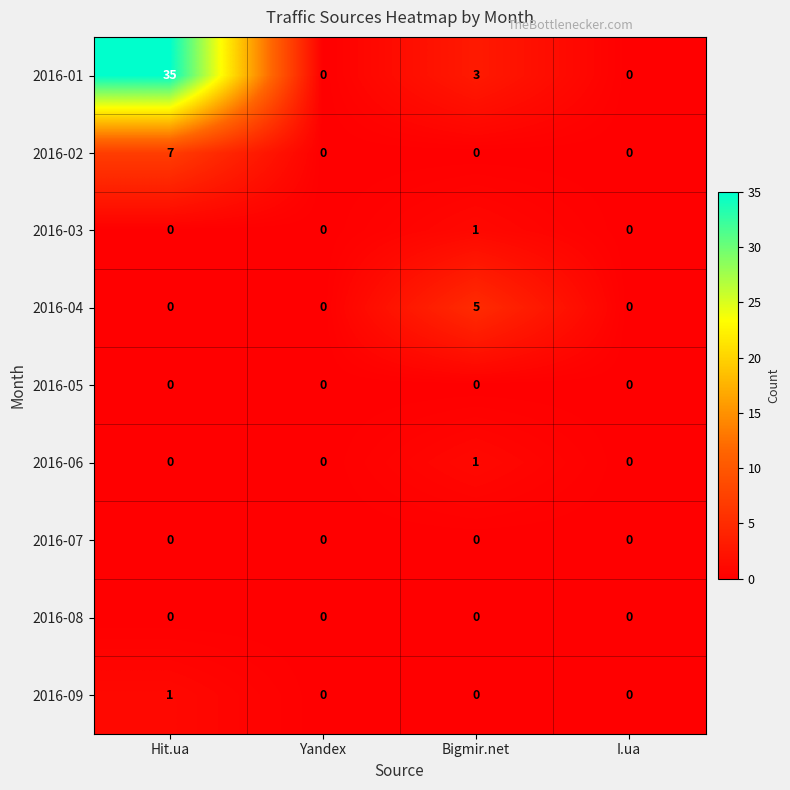

What is the sum of all 2016-04 values?

5